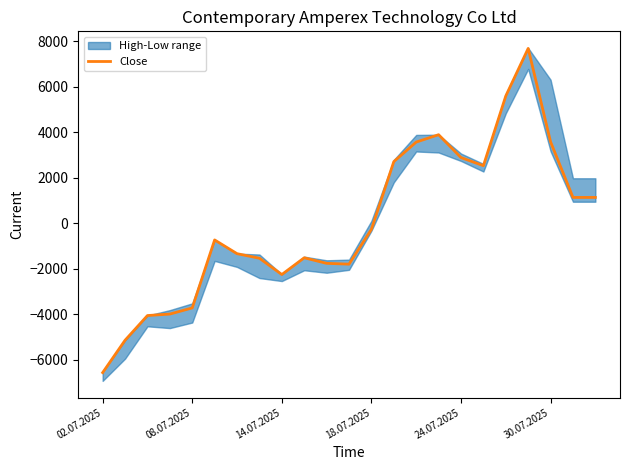

What position from the right is 02.07.2025?

23